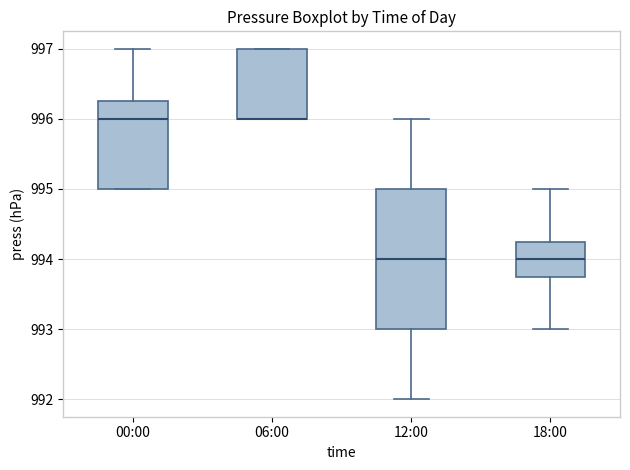

Where is the lower edge of the box for 12:00 on the y-axis? The values are not printed on the chart, so give them approximately, as read against the axis.

993.0